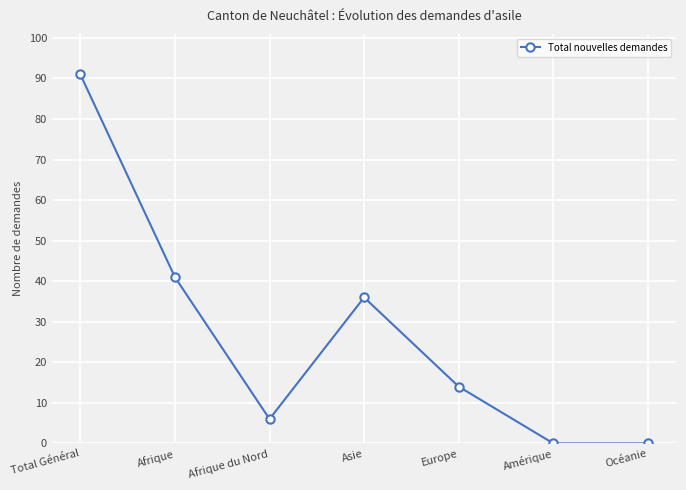

The chart shows a value of 0 at Océanie. True or false?

True